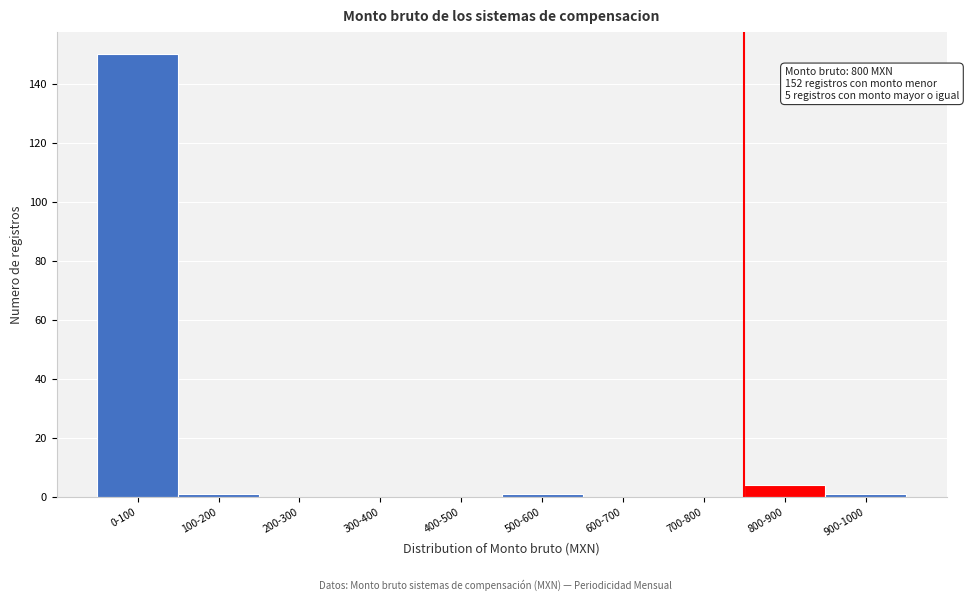

Reading left to right, transcribe all the data shown in this chart.

0-100=150	100-200=1	200-300=0	300-400=0	400-500=0	500-600=1	600-700=0	700-800=0	800-900=4	900-1000=1